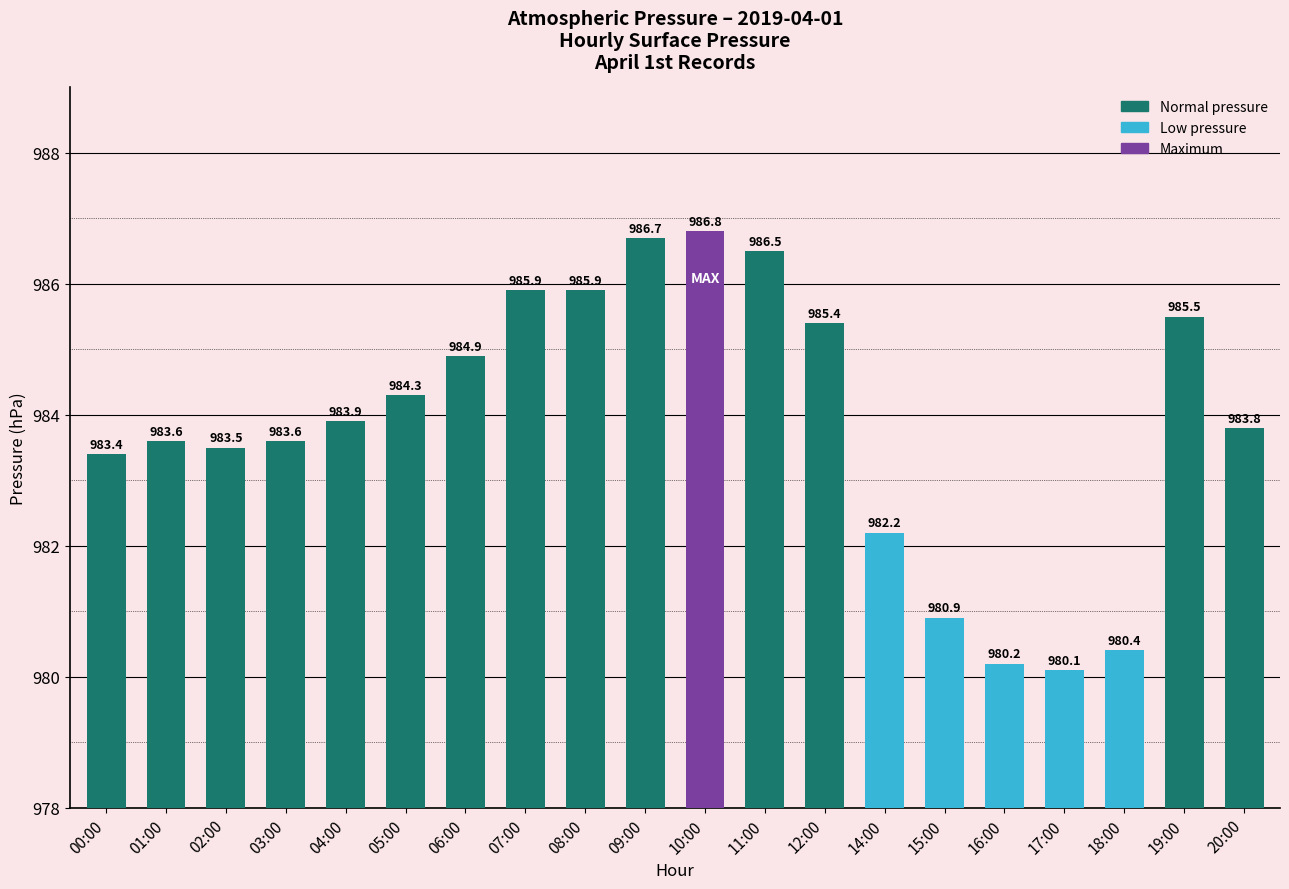

How many bars are there in total?

20